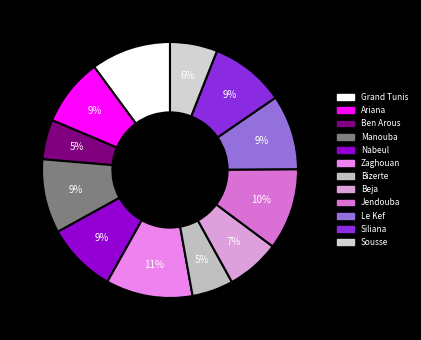

How many slices are in this pie chart?

12